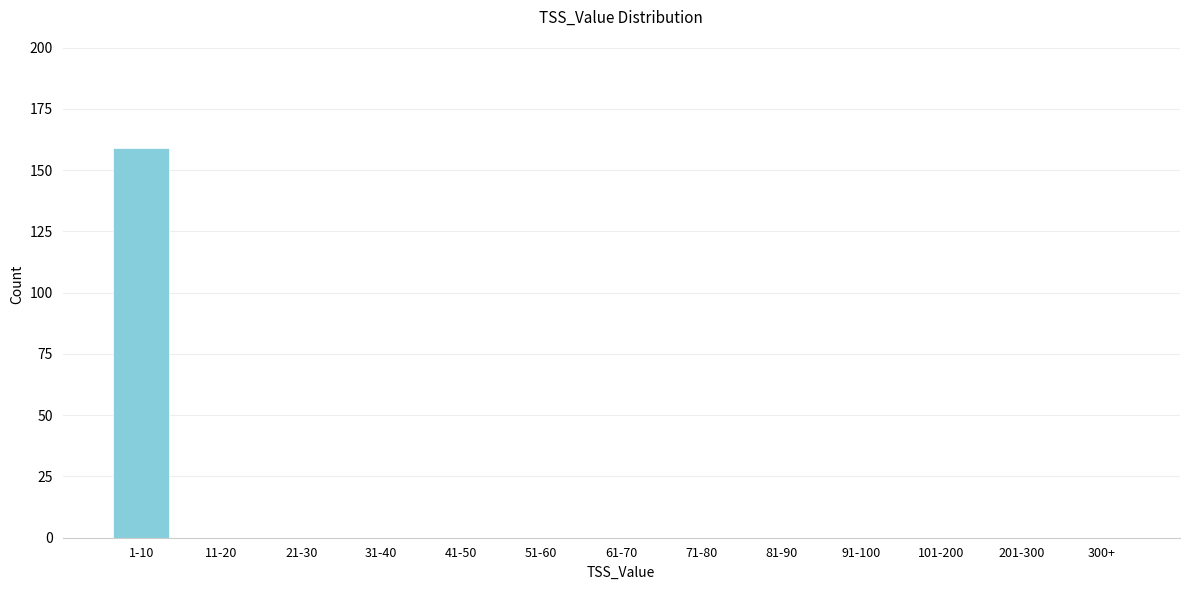

Reading right to left, what are all the values shown in this chart?

300+=0	201-300=0	101-200=0	91-100=0	81-90=0	71-80=0	61-70=0	51-60=0	41-50=0	31-40=0	21-30=0	11-20=0	1-10=159